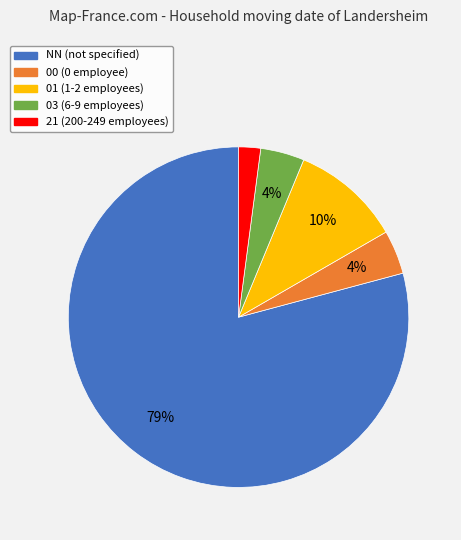

Is there any slice that represents more than half of the pie?

Yes